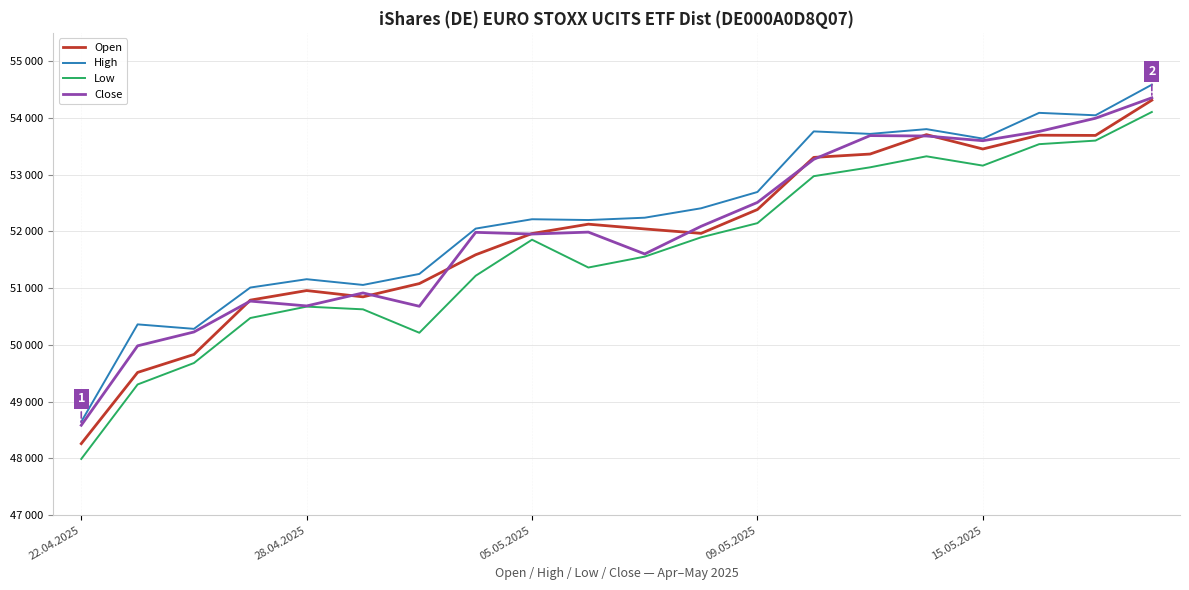

Does the chart display data point markers on the line(s)?

No